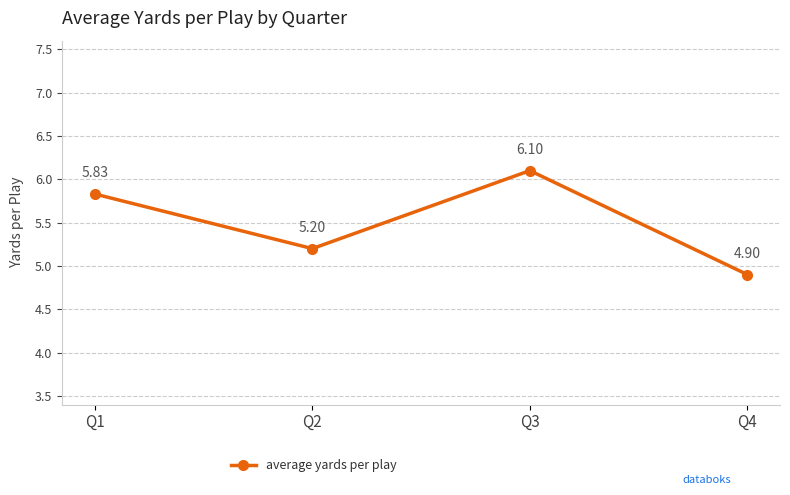

What is the difference between the maximum and second lowest values?

0.9